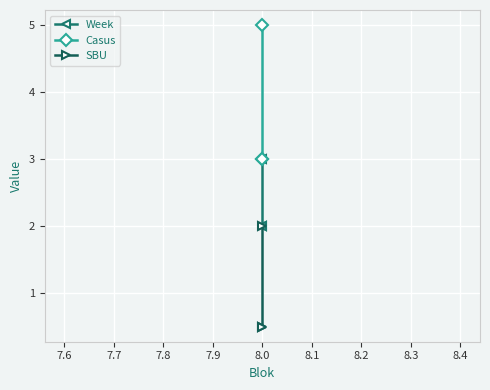

Between 7.5 and 7.7, which series saw the biggest shift?

Casus